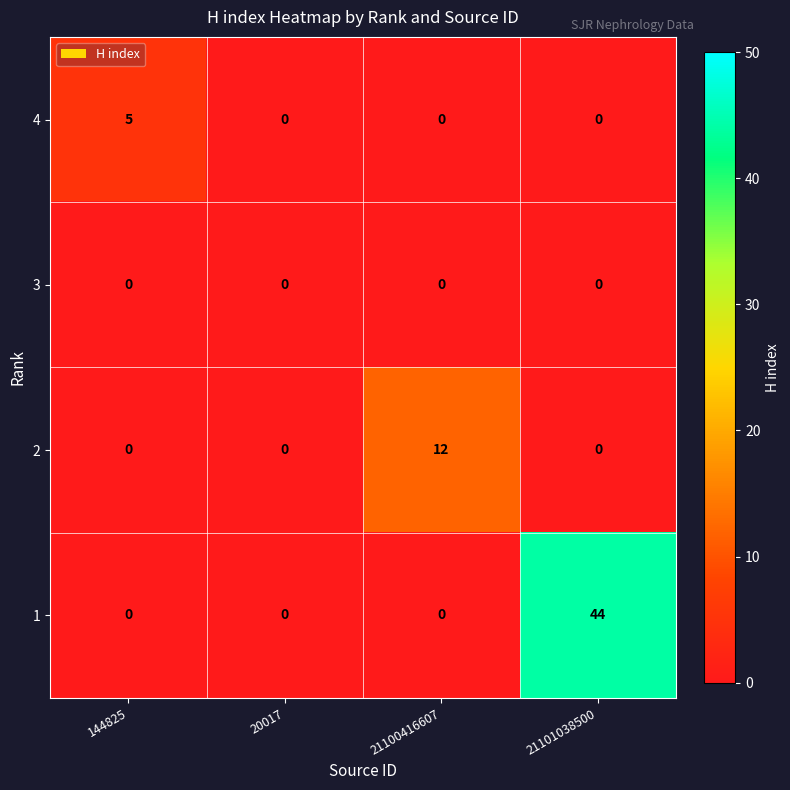

Reading left to right, transcribe all the data shown in this chart.

4: 144825=5	20017=0	21100416607=0	21101038500=0
3: 144825=0	20017=0	21100416607=0	21101038500=0
2: 144825=0	20017=0	21100416607=12	21101038500=0
1: 144825=0	20017=0	21100416607=0	21101038500=44